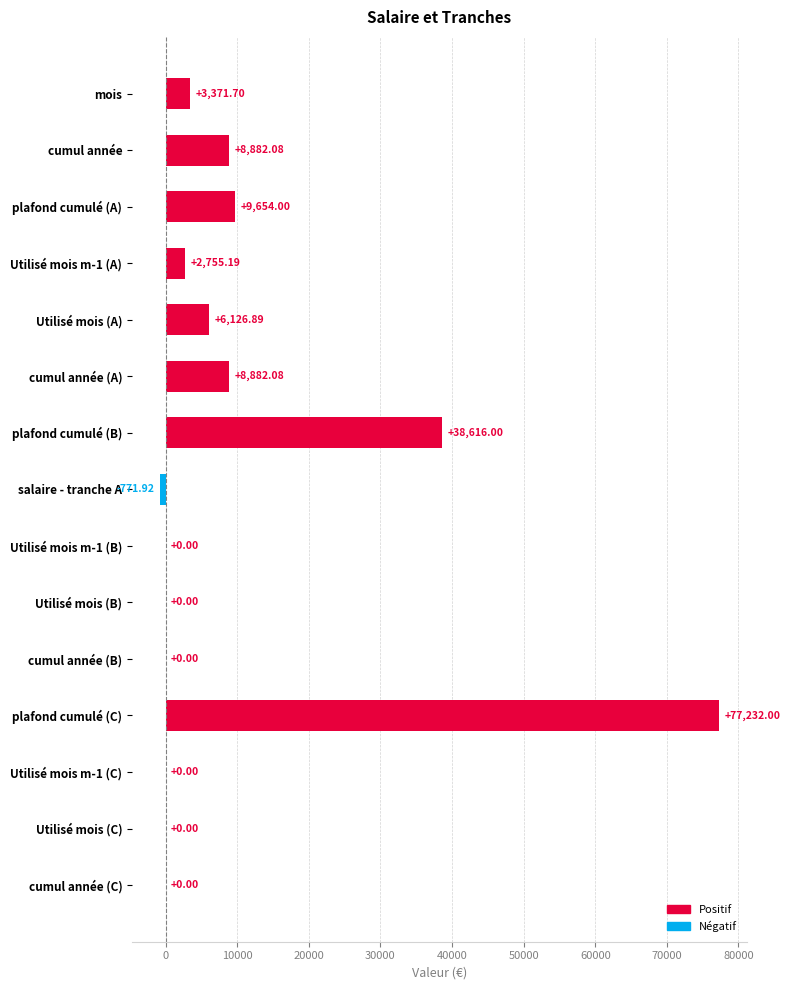

At which category does the chart reach its peak across all series?

plafond cumulé (C)